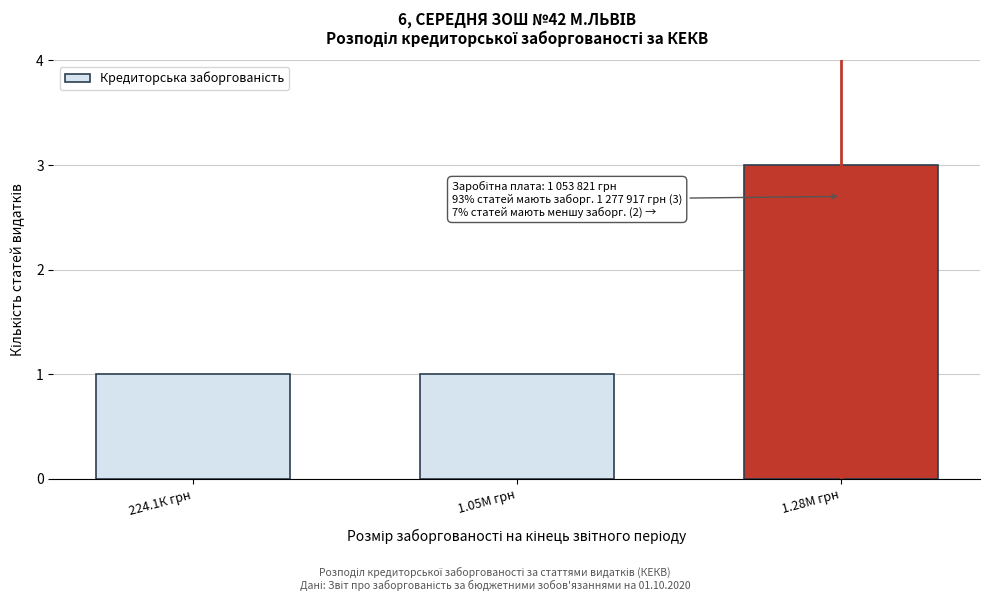

Reading left to right, list all the values displayed in this chart.

224.1К грн=1	1.05М грн=1	1.28М грн=3